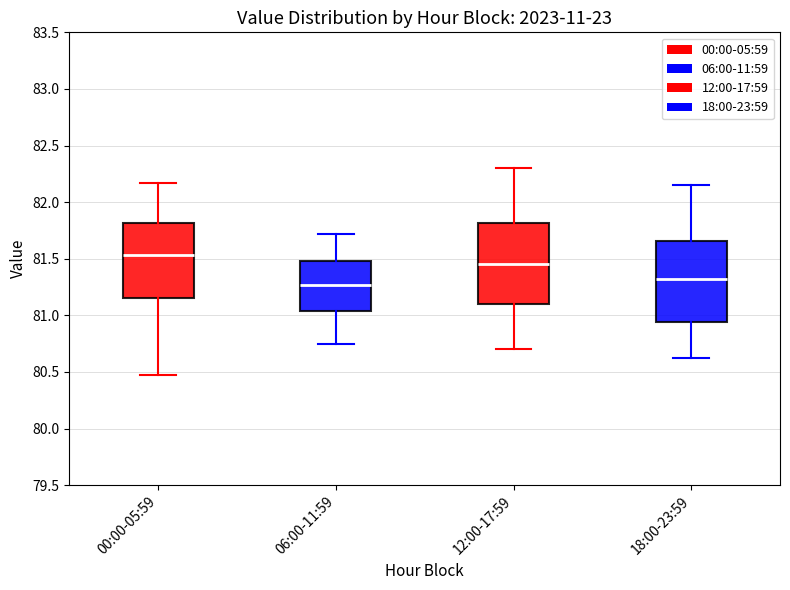

Which box has the highest median line?

00:00-05:59